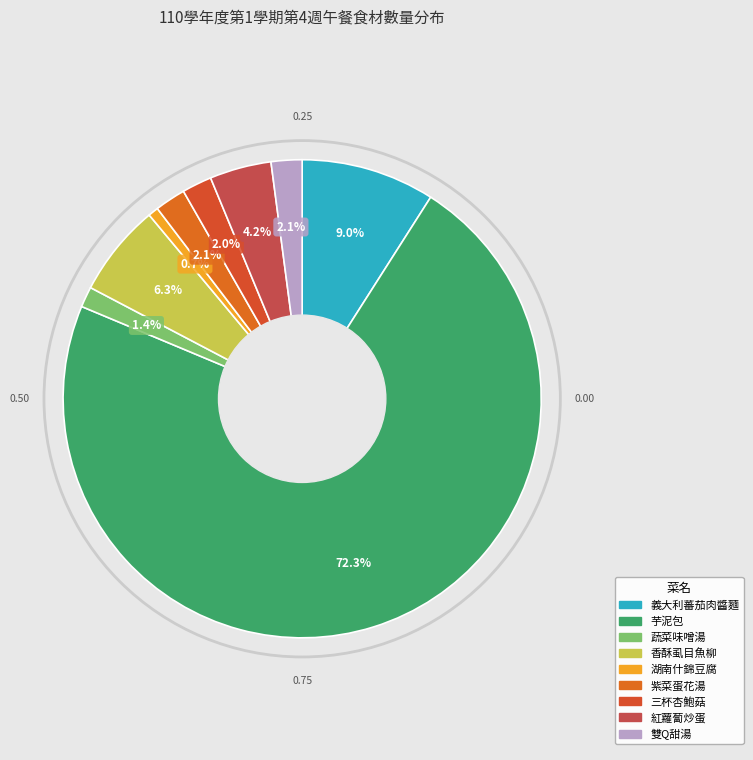

To the nearest percent, what is the difference between the 湖南什錦豆腐 and 三杯杏鮑菇 slice percentages?

1%